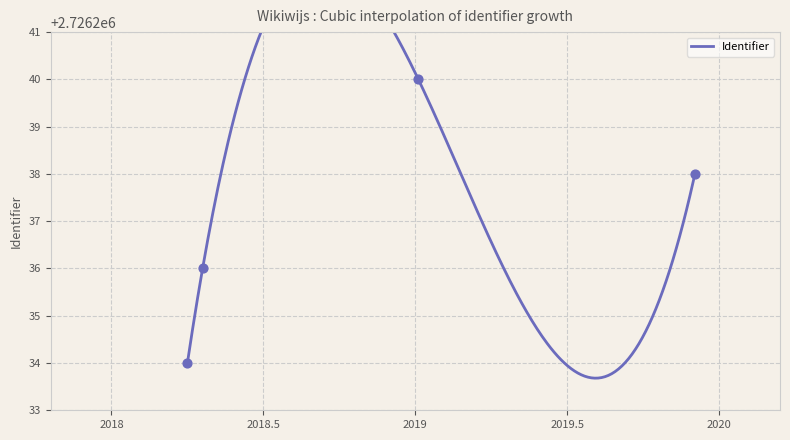

Which has a higher value, 2018-04-04 or 2019-01-04?

2019-01-04